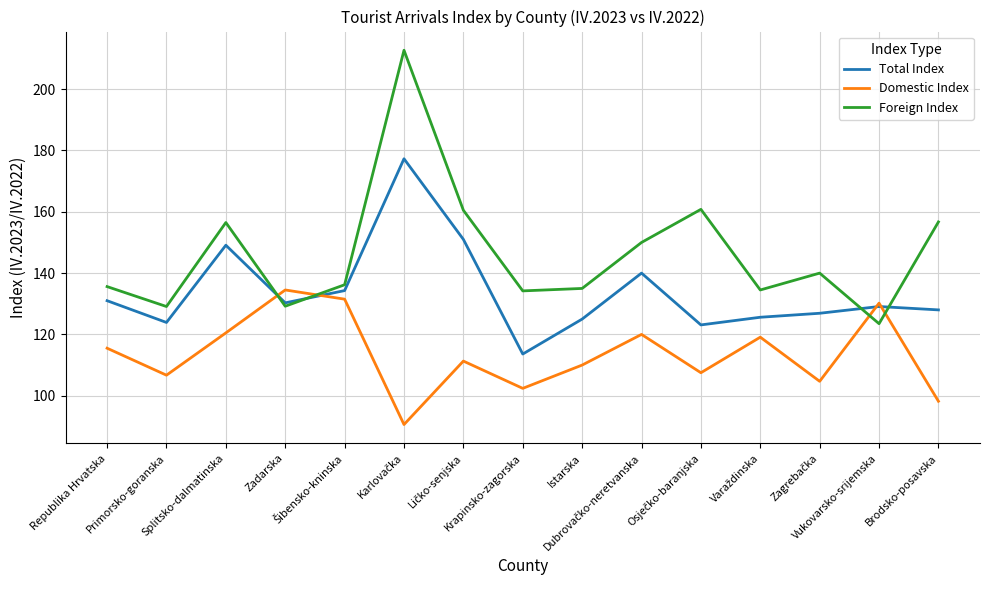

Which series has the largest range (max minus min)?

Foreign Index